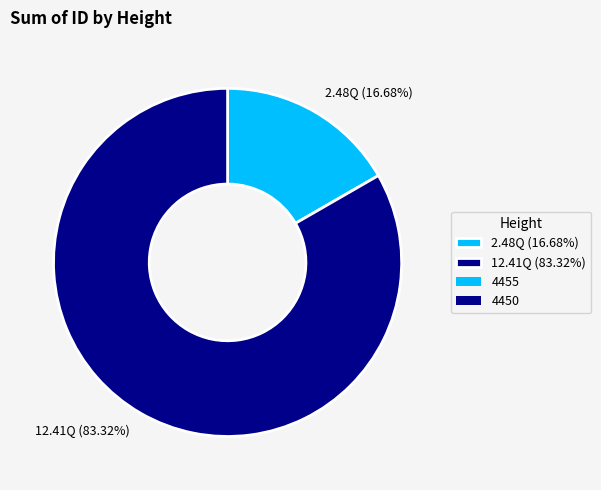

How many slices are in this pie chart?

2